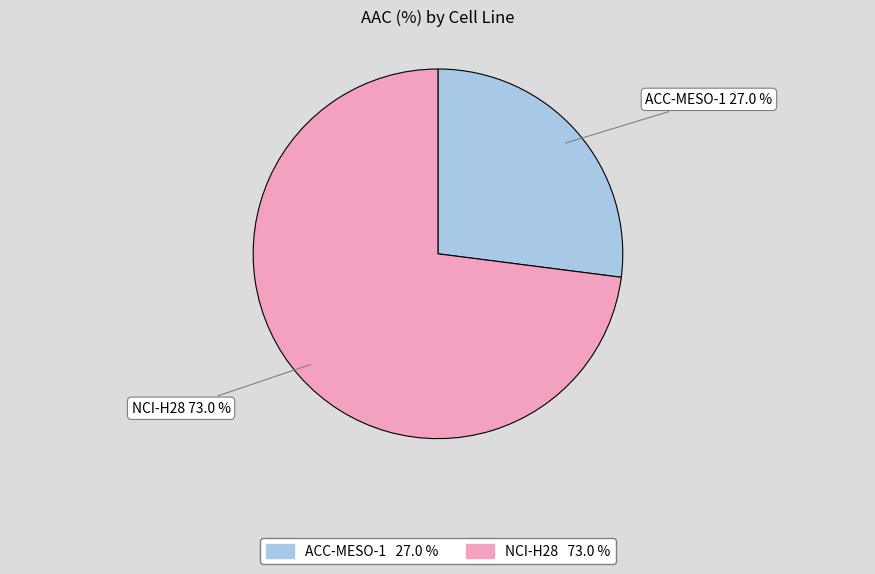

To the nearest percent, what is the combined percentage of NCI-H28 and ACC-MESO-1?

100%